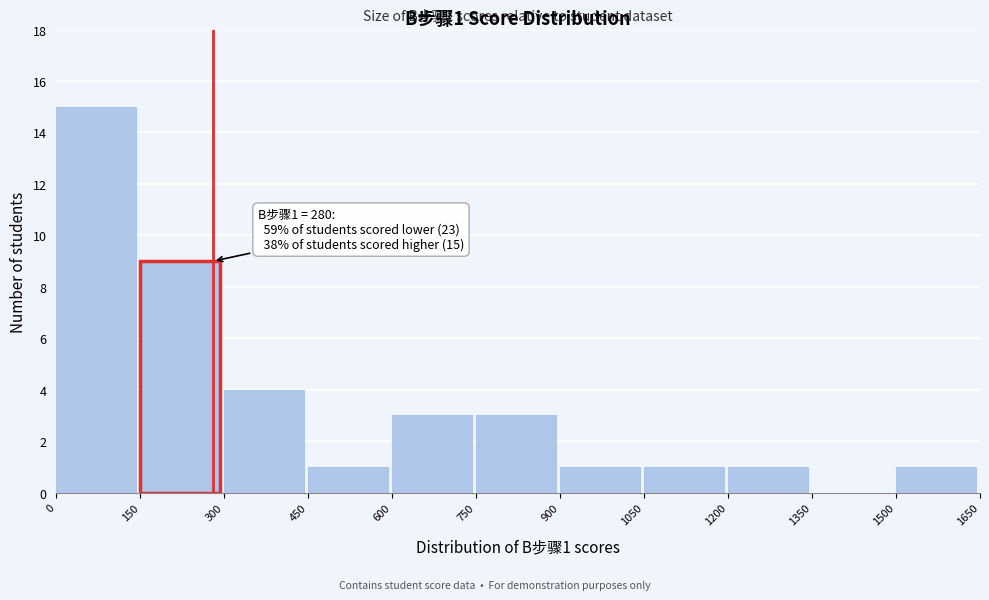

Over which range of the x-axis is the bar tallest?

0 to 150